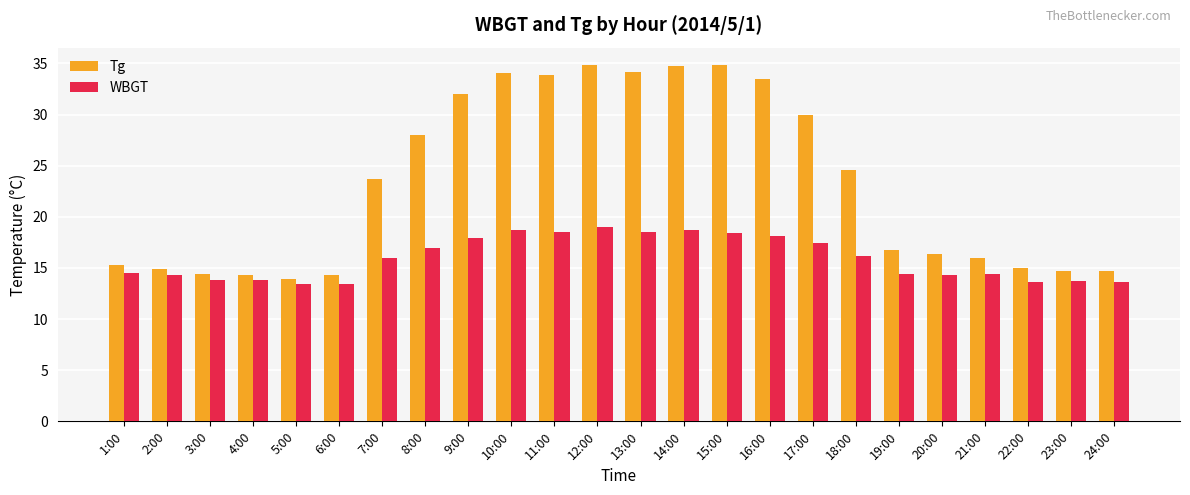

What is the sum of all Tg values?

559.0